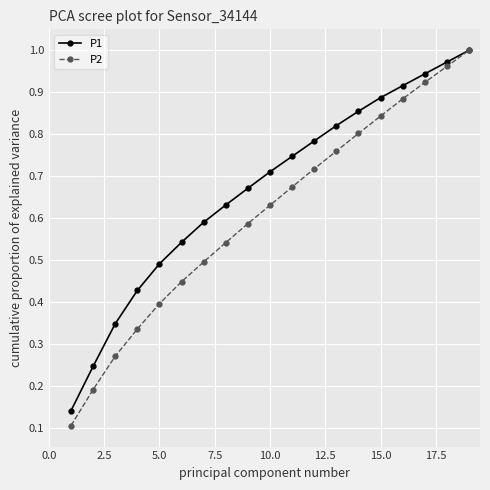

At how many categories does at least one series exceed 0?

19